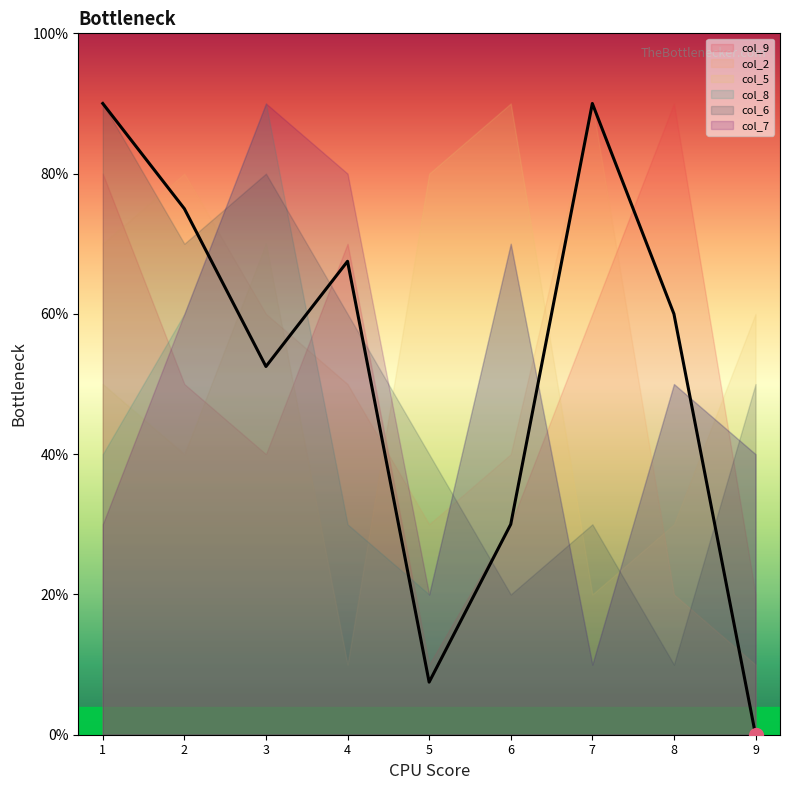

Is the value of col_2 at 6 greater than the value of col_6 at 4?

Yes